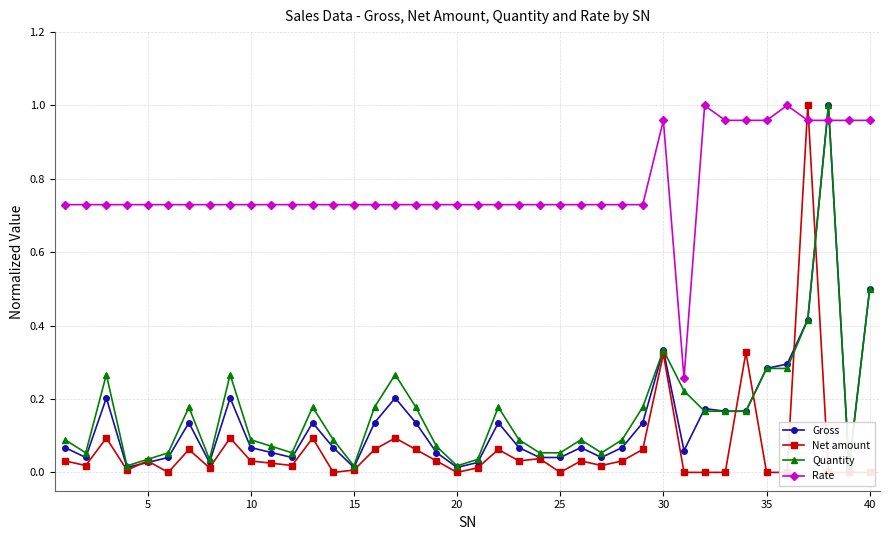

True or false: Gross has a value of 0.1 at 25.

False